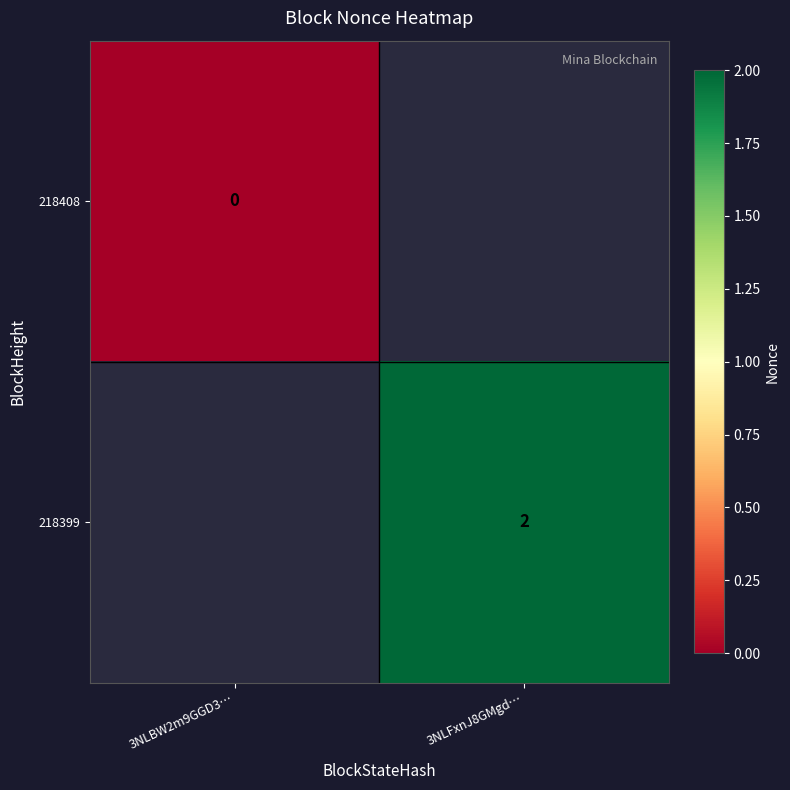

Which category has the lowest value across all series?

3NLBW2m9GGD3…